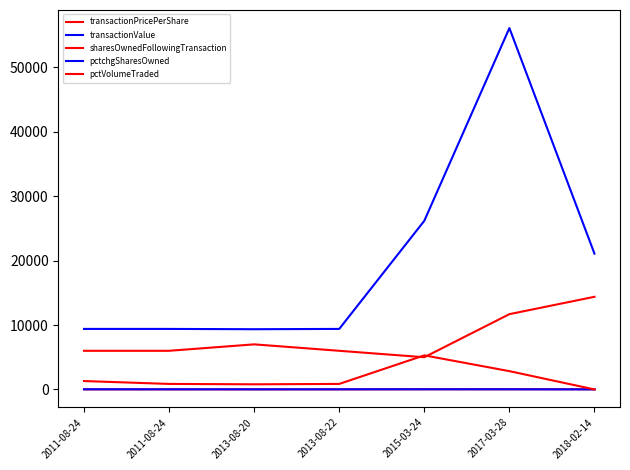

How many lines are shown in the chart?

5